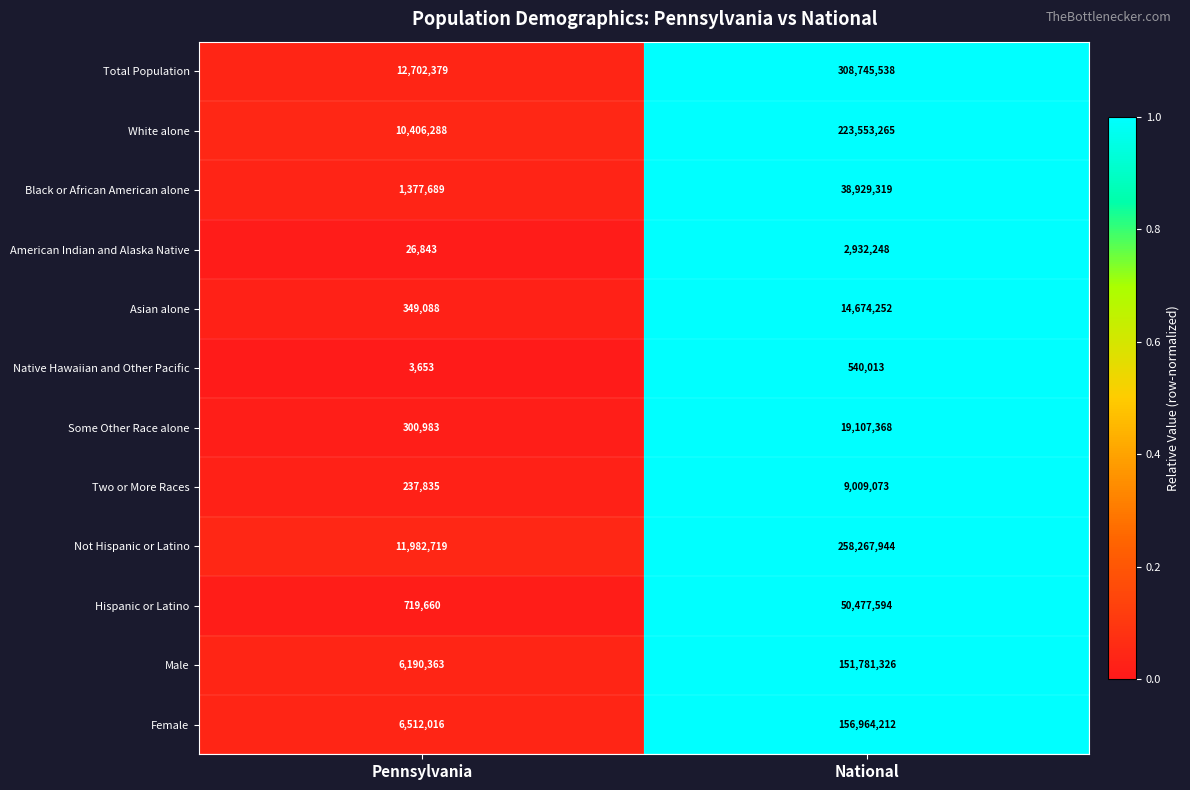

Rank the series by their maximum value, from lowest to highest.

Native Hawaiian and Other Pacific, American Indian and Alaska Native, Two or More Races, Asian alone, Some Other Race alone, Black or African American alone, Hispanic or Latino, Male, Female, White alone, Not Hispanic or Latino, Total Population